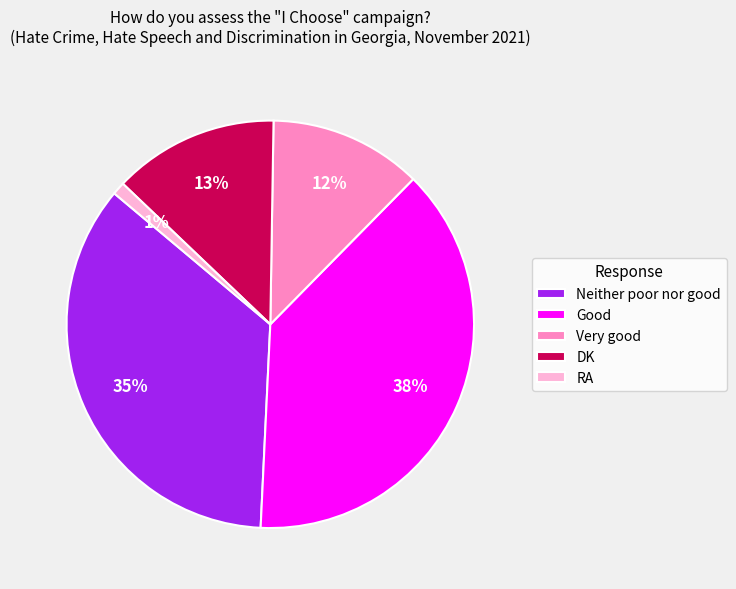

How many slices are in this pie chart?

5